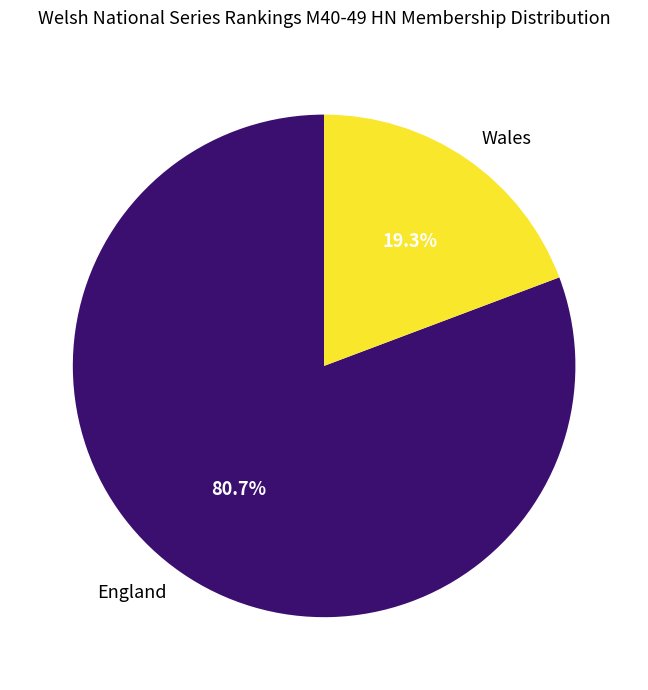

How many segments does this pie chart have?

2